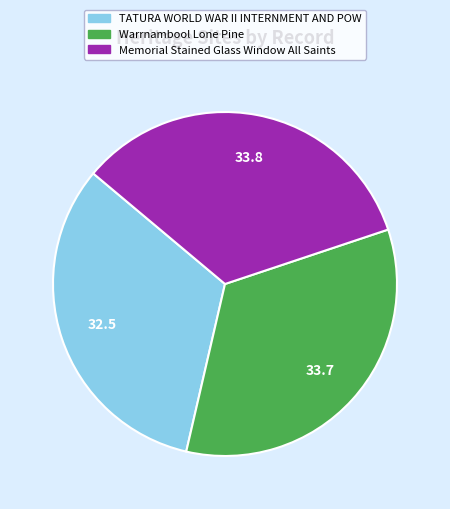

How many slices are in this pie chart?

3